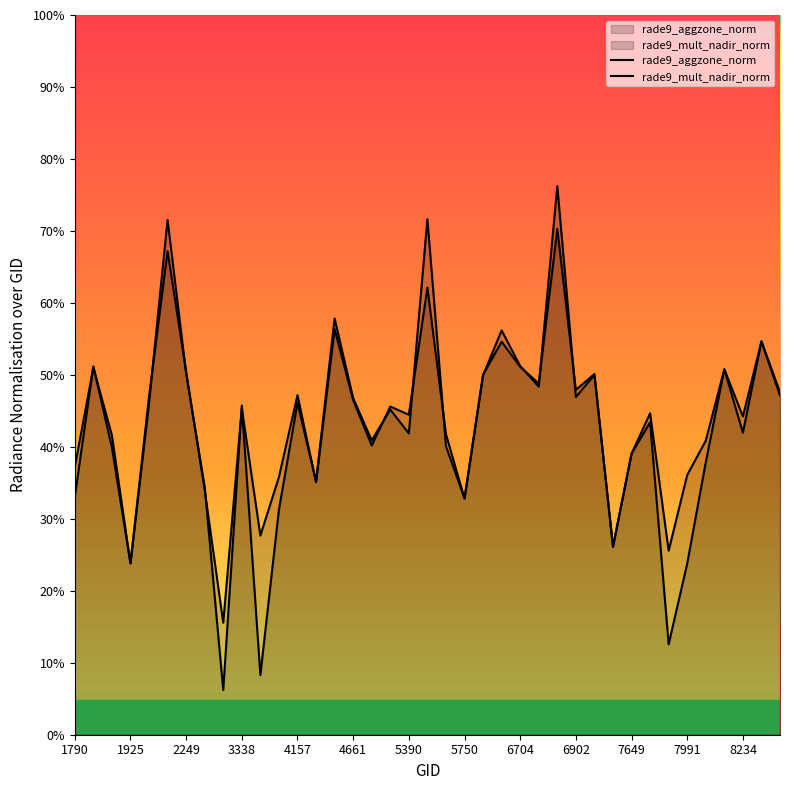

Between 5390 and 6902, which series saw the biggest shift?

rade9_mult_nadir_norm